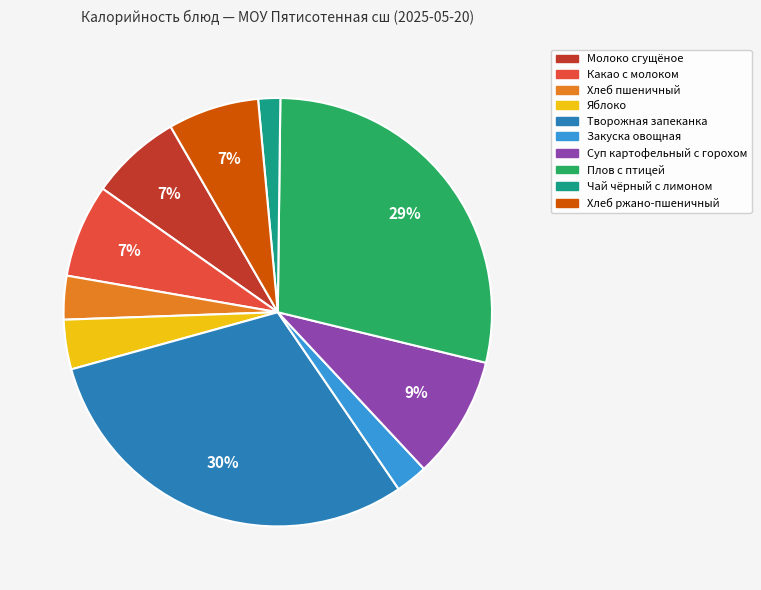

Combined, do Какао с молоком and Яблоко account for over 50%?

No